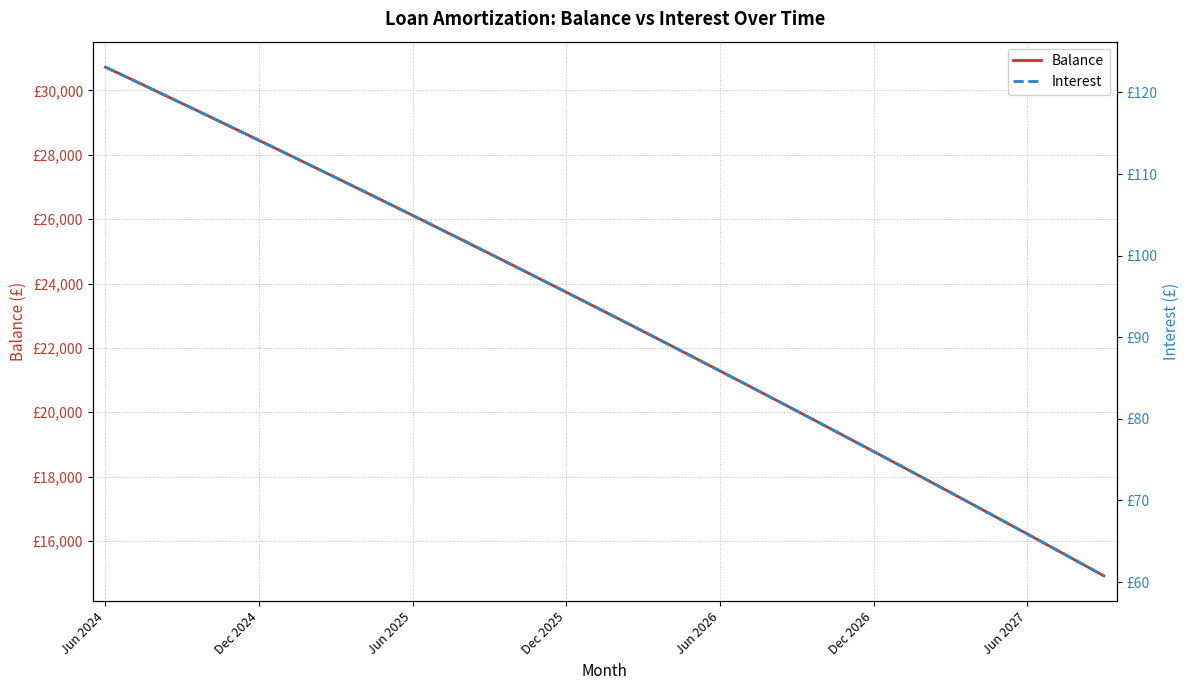

At how many categories does at least one series exceed 2741?

40